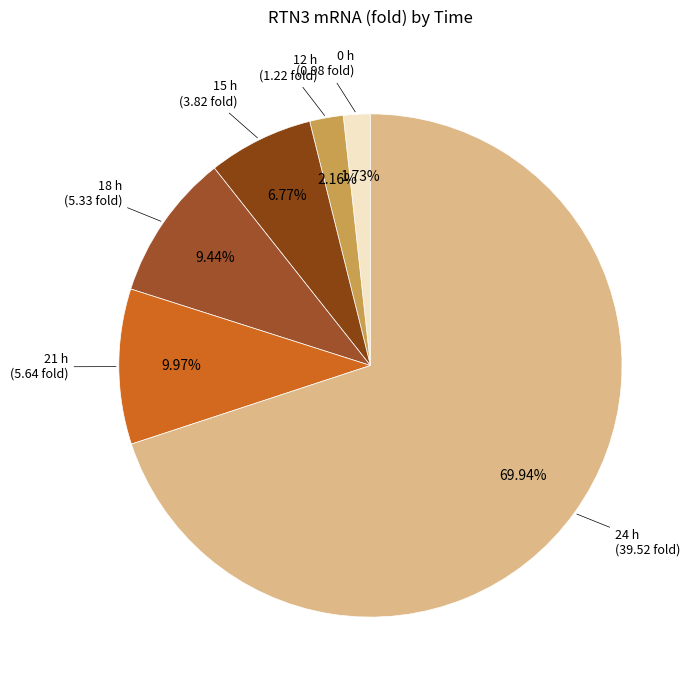

Is there any slice that represents more than half of the pie?

Yes